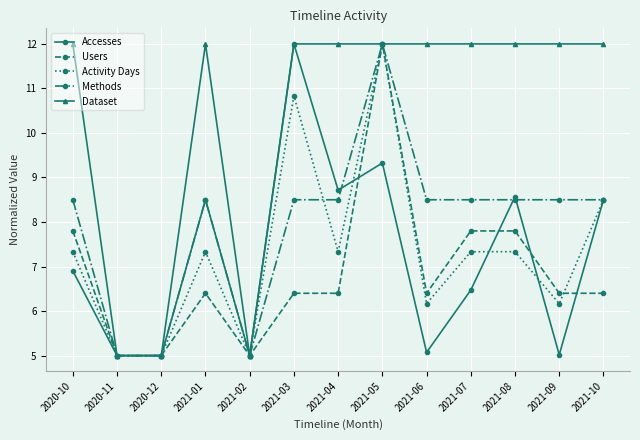

Is it true that Activity Days equals 12.0 at 2021-05?

True